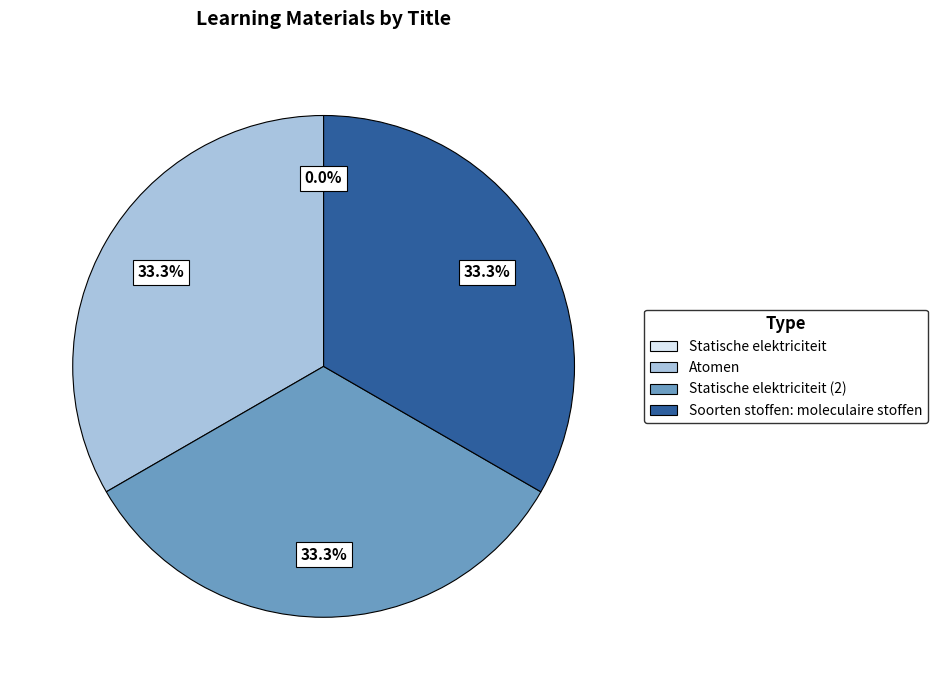

Approximately how many times larger is the value at Atomen compared to Soorten stoffen: moleculaire stoffen?

1.0